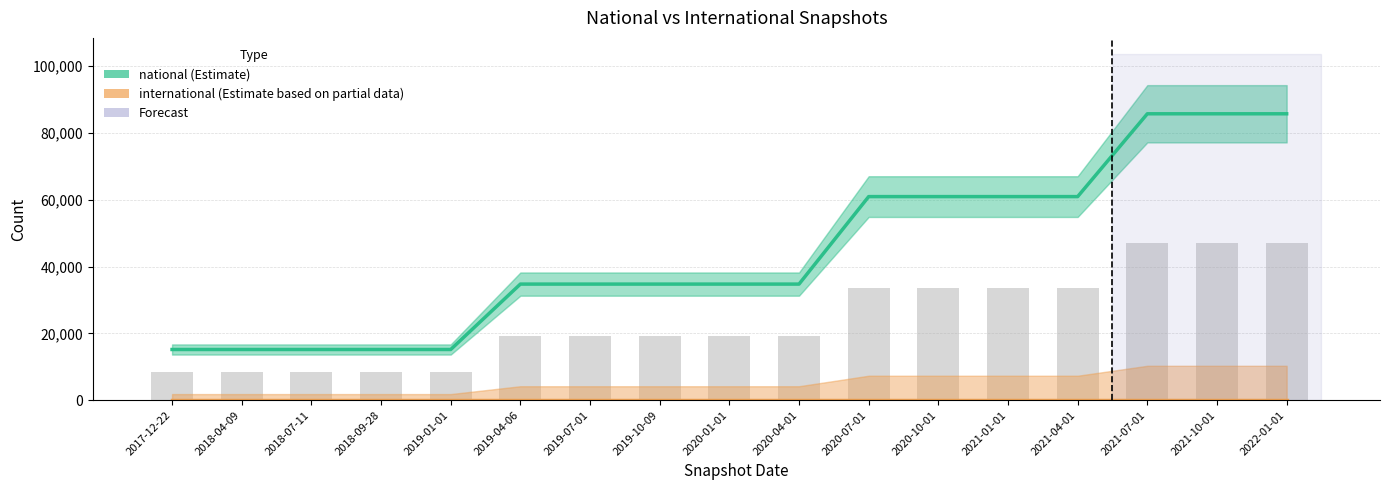

Is it true that national (Estimate) equals 21548 at 2019-01-01?

False